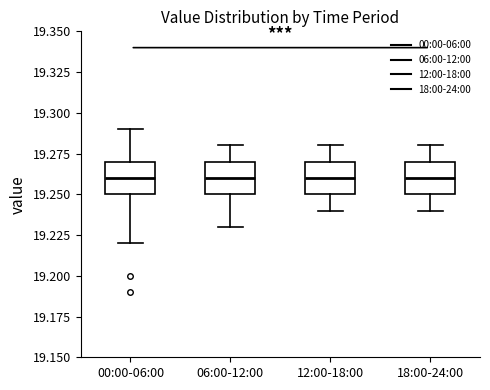

Reading left to right, transcribe this box plot: for each box, give where its median line is, the range the box spans, and where its two whiskers end, as read against the y-axis. The values are not printed on the chart, so give them approximately, as read against the axis.

00:00-06:00: median 19.26, box 19.25 to 19.27, whiskers 19.22 to 19.29
06:00-12:00: median 19.26, box 19.25 to 19.27, whiskers 19.23 to 19.28
12:00-18:00: median 19.26, box 19.25 to 19.27, whiskers 19.24 to 19.28
18:00-24:00: median 19.26, box 19.25 to 19.27, whiskers 19.24 to 19.28